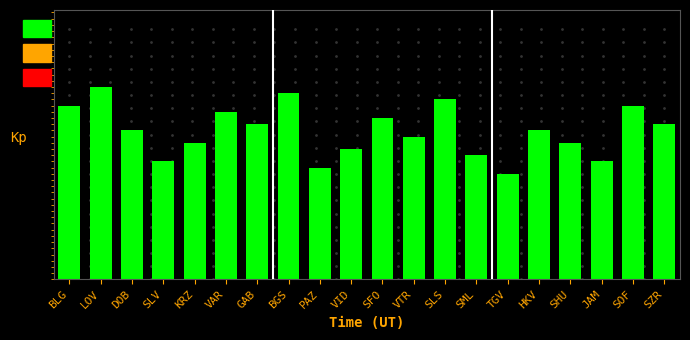

What is the sum of all values?

478